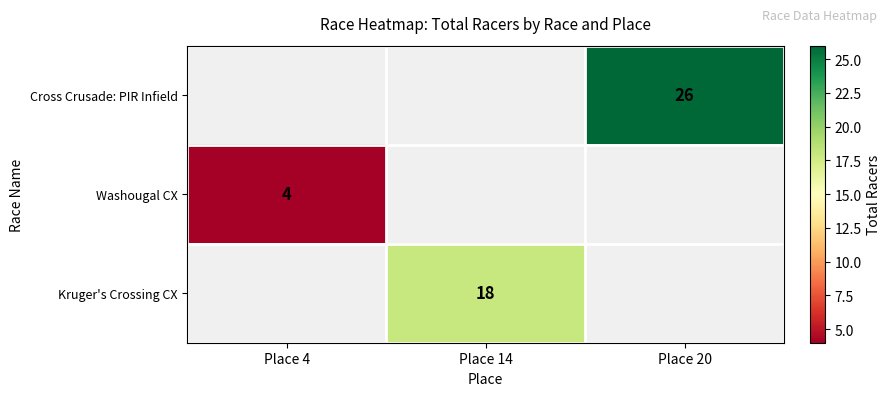

The value of Washougal CX at Place 4 is 2. True or false?

False